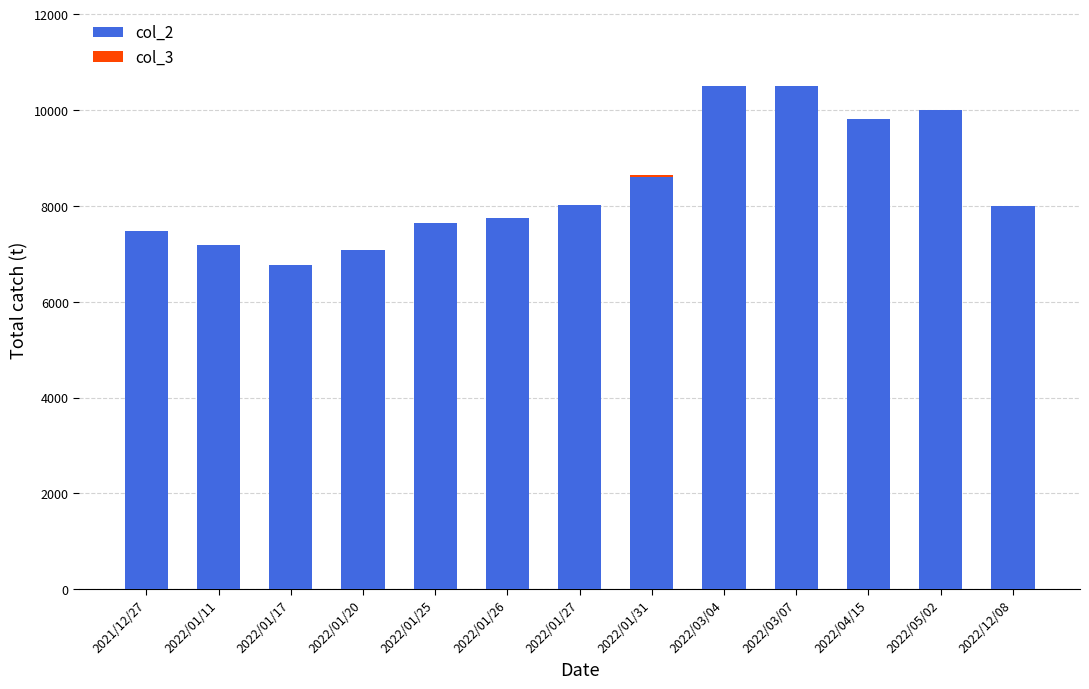

True or false: col_2 has a value of 4460 at 2022/01/17.

False